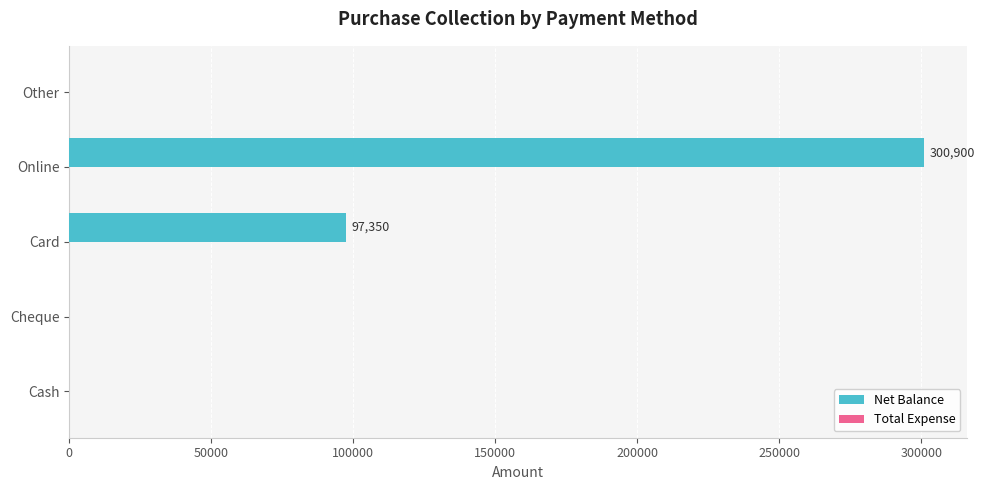

What is the maximum value shown in the chart?

300900